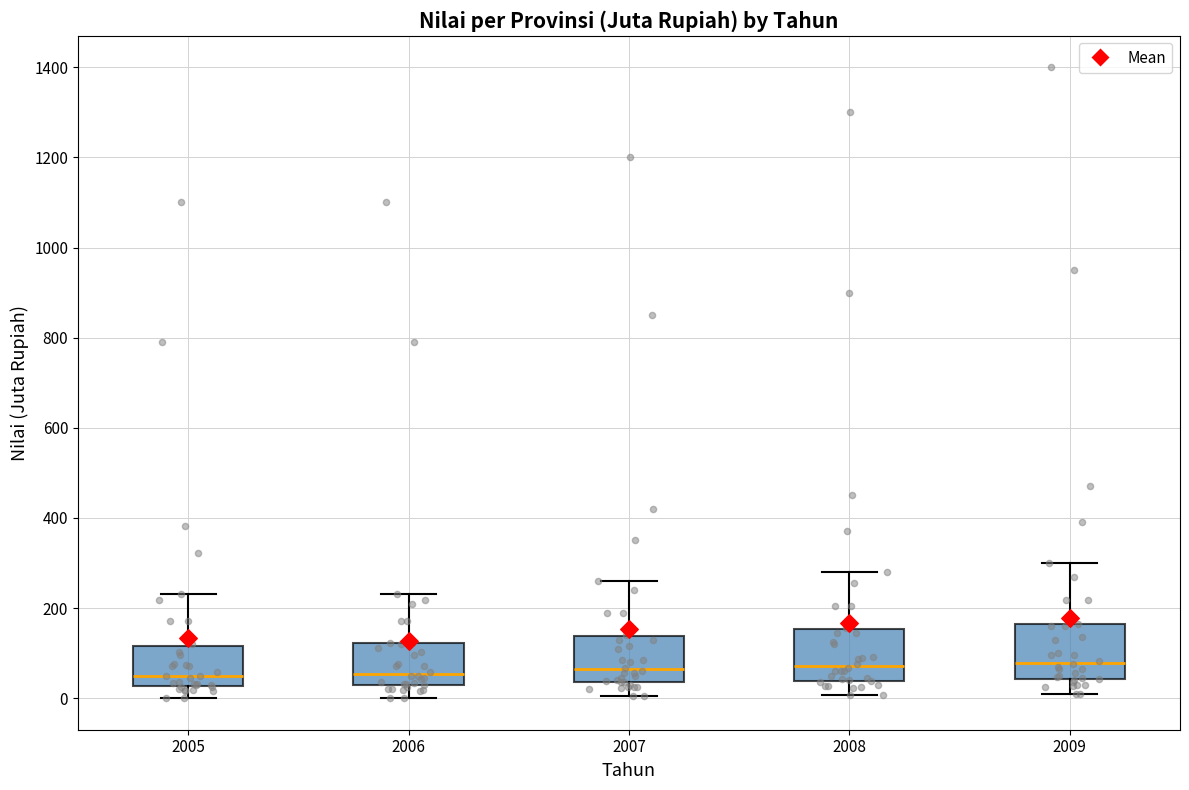

Reading left to right, transcribe this box plot: for each box, give where its median line is, the range the box spans, and where its two whiskers end, as read against the y-axis. The values are not printed on the chart, so give them approximately, as read against the axis.

2005: median 40, box 20 to 120, whiskers 0 to 240
2006: median 60, box 20 to 120, whiskers 0 to 240
2007: median 60, box 40 to 140, whiskers 0 to 260
2008: median 80, box 40 to 160, whiskers 0 to 280
2009: median 80, box 40 to 160, whiskers 20 to 300